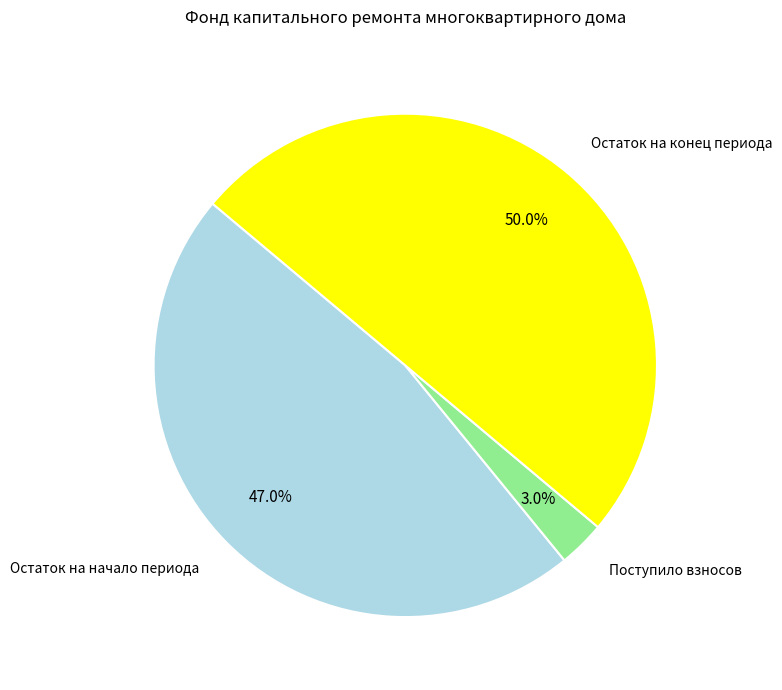

Which category accounts for the majority?

Остаток на конец периода